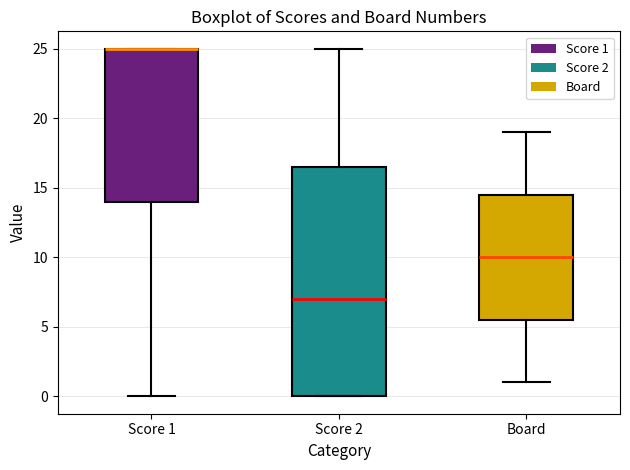

Reading left to right, read every box against the y-axis: the position of its median line, the range the box covers, and the ends of its whiskers. The values are not printed on the chart, so give them approximately, as read against the axis.

Score 1: median 25.0 (drawn on the box's upper edge), box 14.0 to 25.0, whiskers 0.0 to 25.0
Score 2: median 7.0, box 0.0 to 16.5, whiskers 0.0 to 25.0
Board: median 10.0, box 5.5 to 14.5, whiskers 1.0 to 19.0